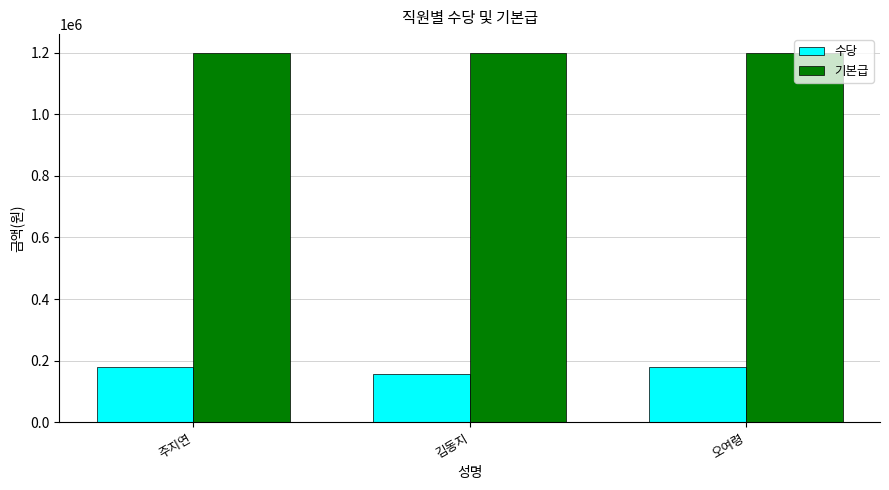

What is the maximum value for 기본급?

1200000